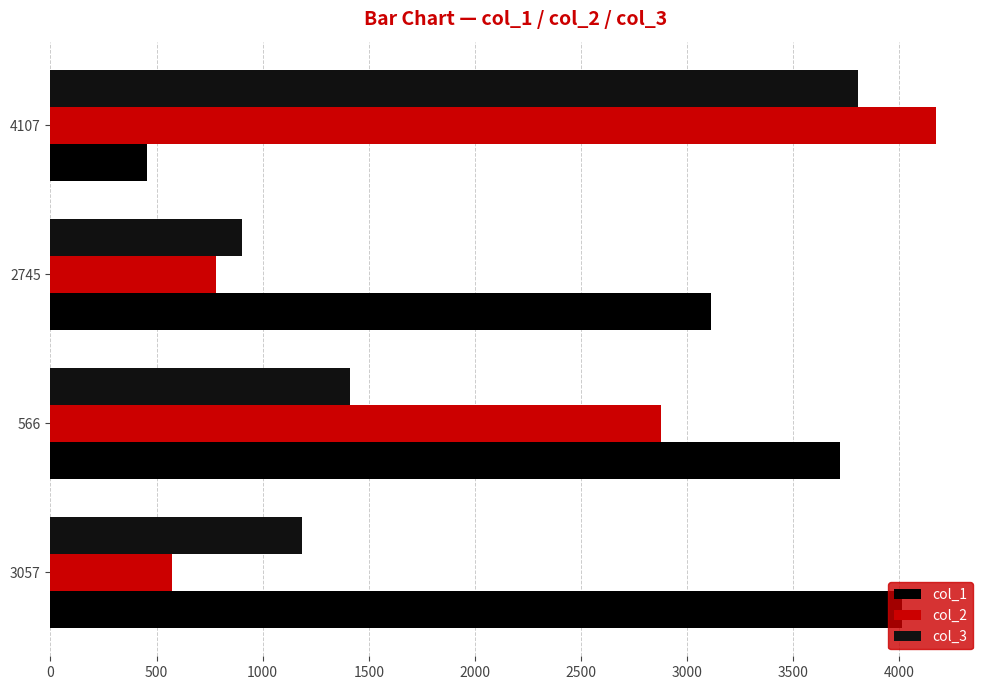

Rank the series by their maximum value, from lowest to highest.

col_3, col_1, col_2